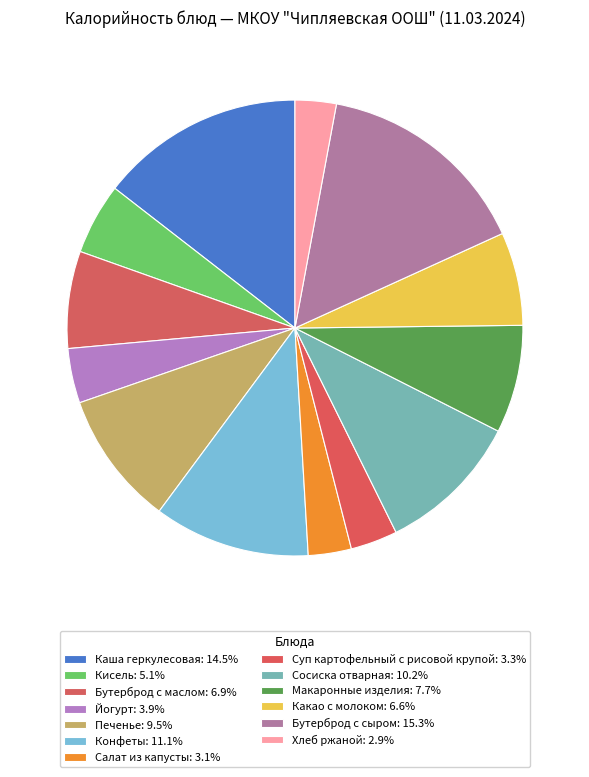

Which category has the smallest portion of the pie?

Хлеб ржаной